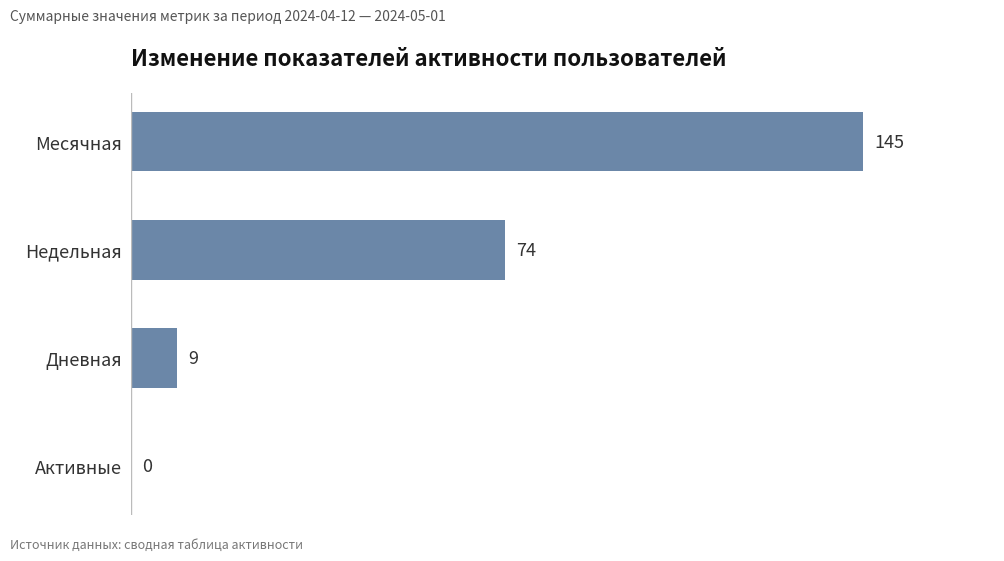

How many values are above zero?

3